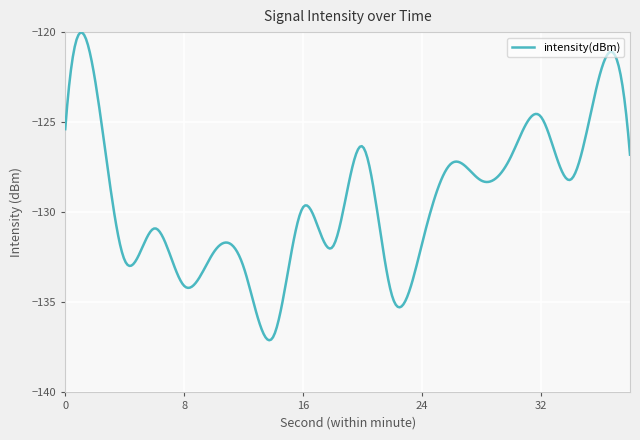

What is the minimum value shown in the chart?

-137.1